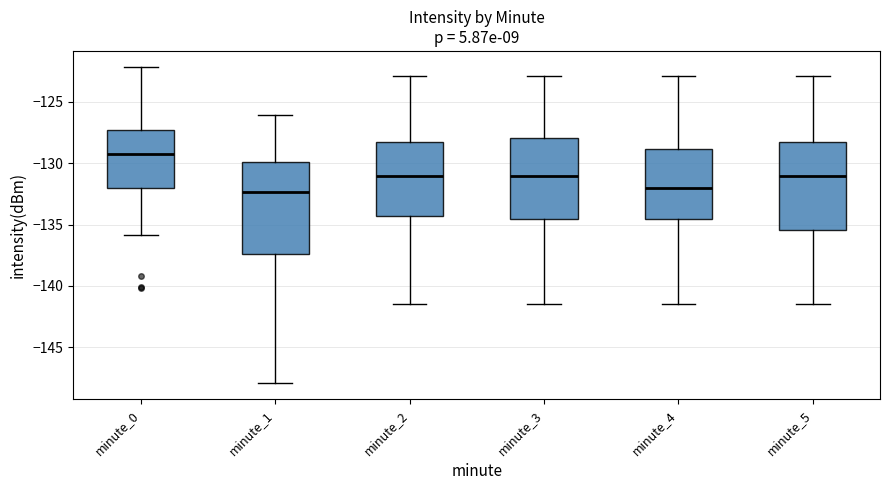

Where does the upper whisker of the box for minute_0 end on the y-axis? The values are not printed on the chart, so give them approximately, as read against the axis.

-122.0